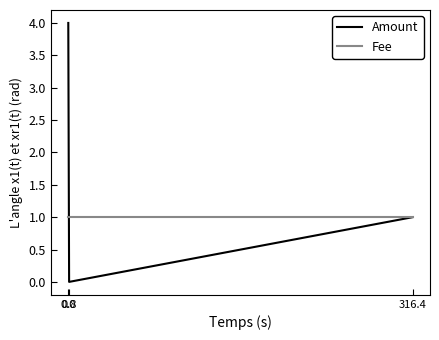

Rank the categories by Amount value from lowest to highest.

0.8, 316.4, 0.0